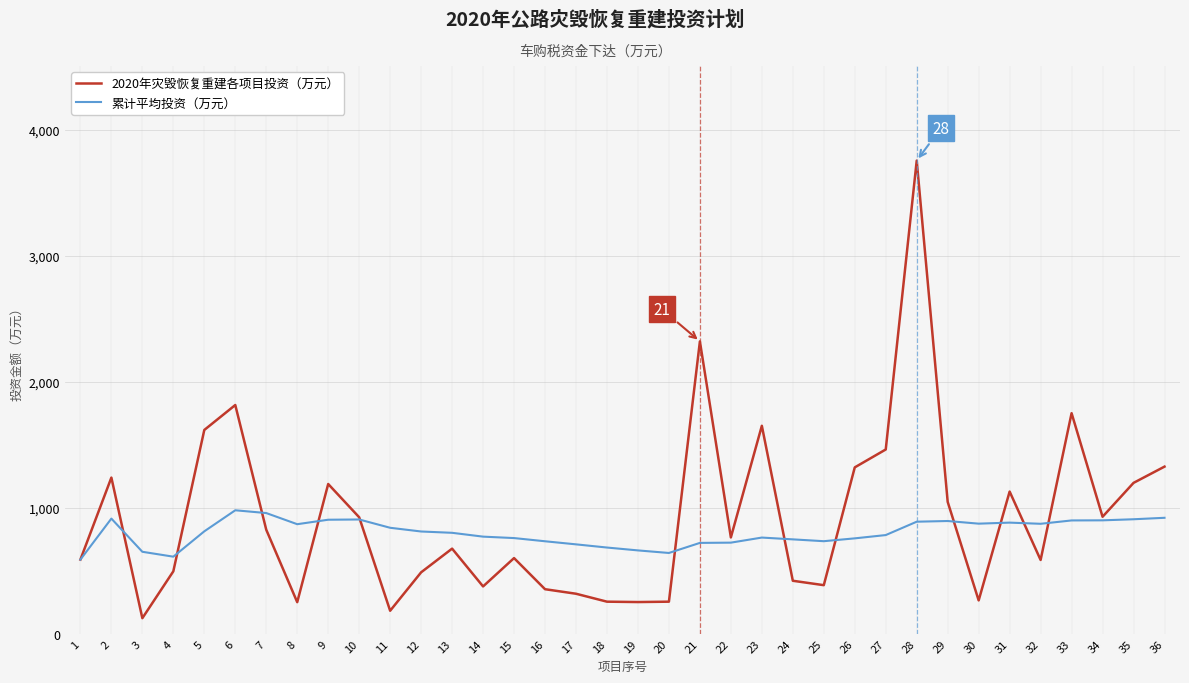

The 累计平均投资（万元） series shows 881.5 at 31. True or false?

True